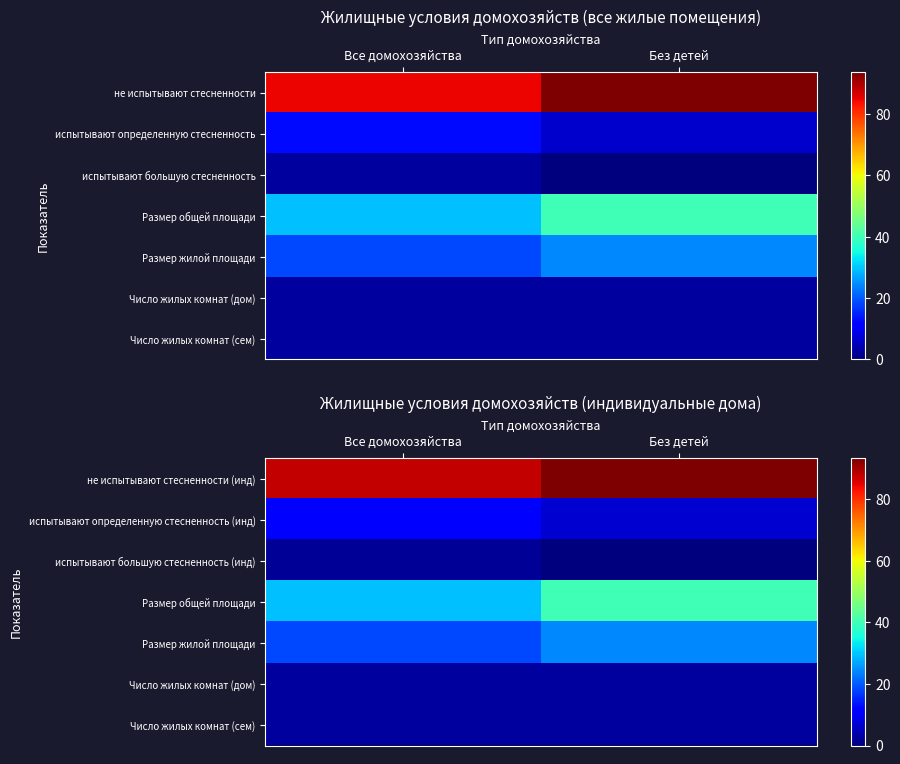

At Без детей, list the series in order from largest to smallest.

не испытывают стесненности (инд), Размер общей площади, Размер жилой площади, испытывают определенную стесненность (инд), Число жилых комнат (сем), Число жилых комнат (дом), испытывают большую стесненность (инд)